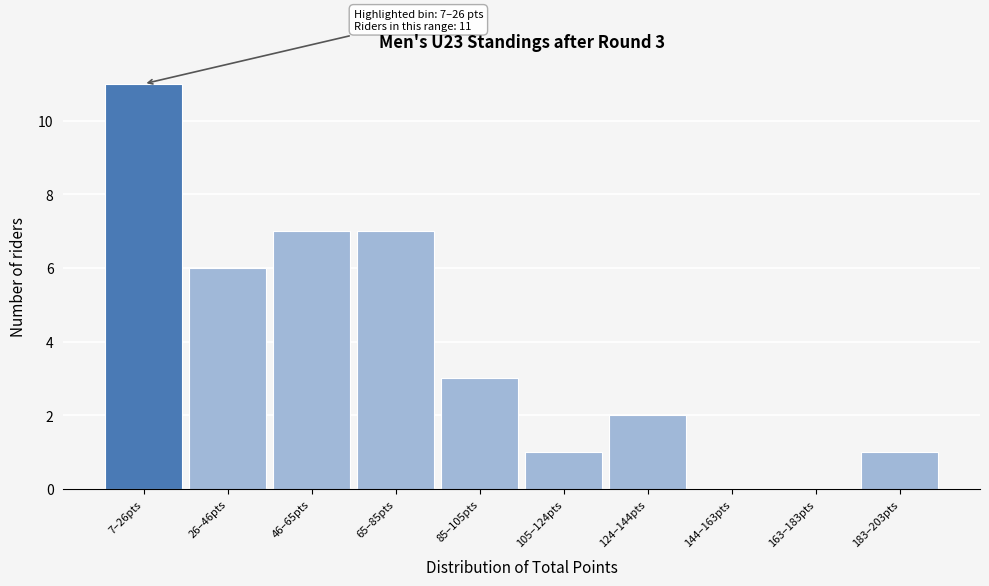

Reading left to right, what are all the values shown in this chart?

7–26pts=11	26–46pts=6	46–65pts=7	65–85pts=7	85–105pts=3	105–124pts=1	124–144pts=2	144–163pts=0	163–183pts=0	183–203pts=1